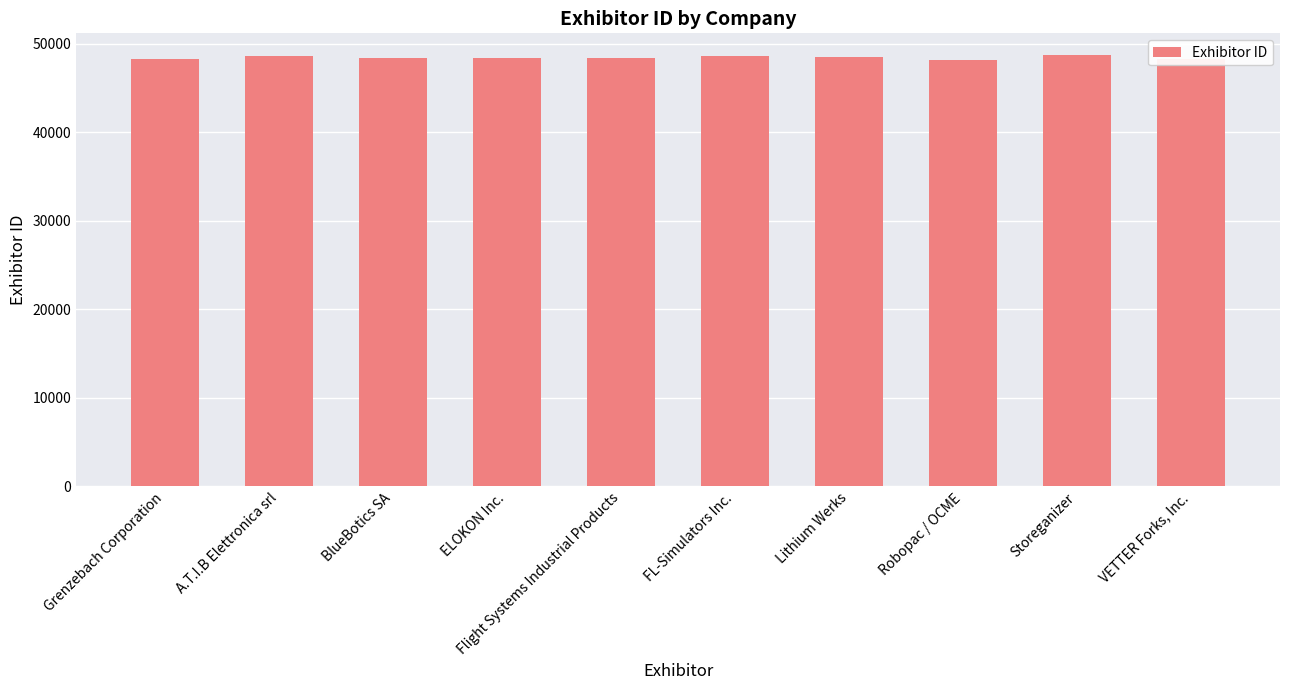

True or false: the data shows 62803 at VETTER Forks, Inc..

False